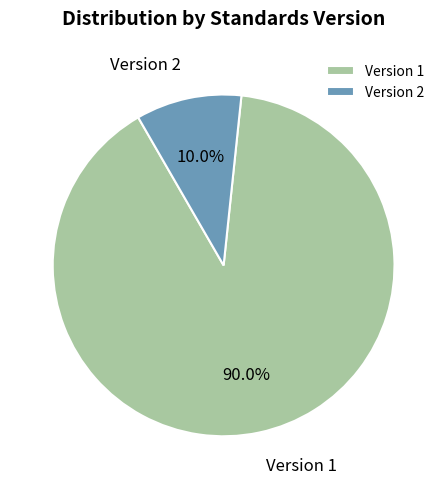

Between Version 1 and Version 2, which is larger?

Version 1